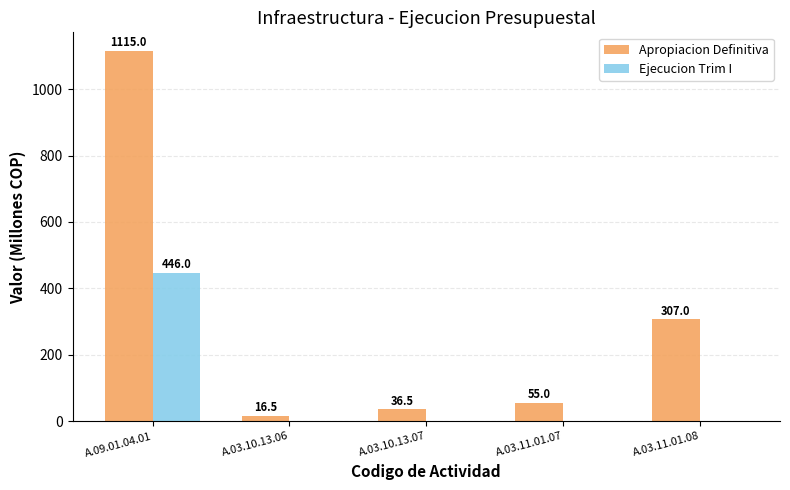

What is the maximum value for Ejecucion Trim I?

446.0